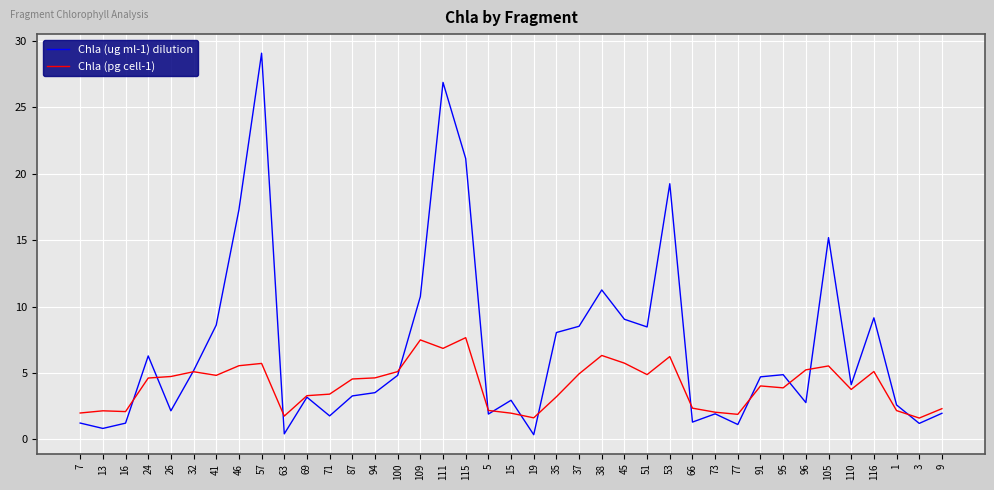

Which series changed the most between 115 and 110?

Chla (ug ml-1) dilution